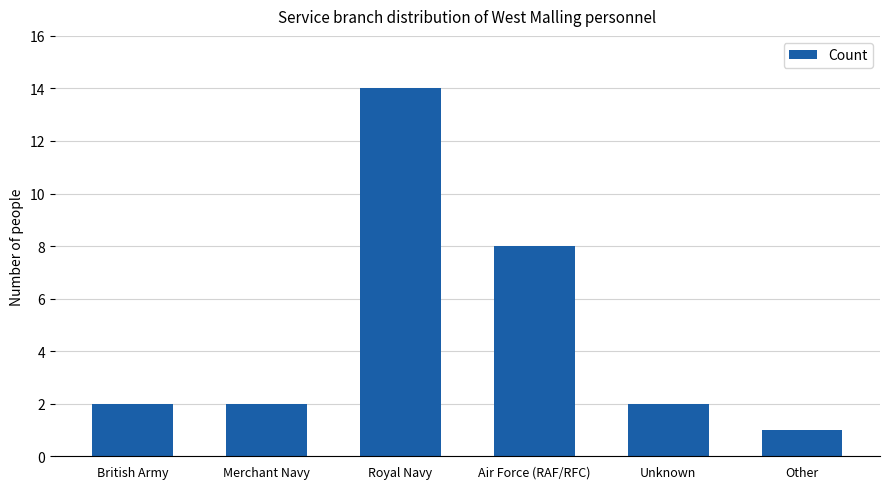

The chart shows a value of 2 at Other. True or false?

False